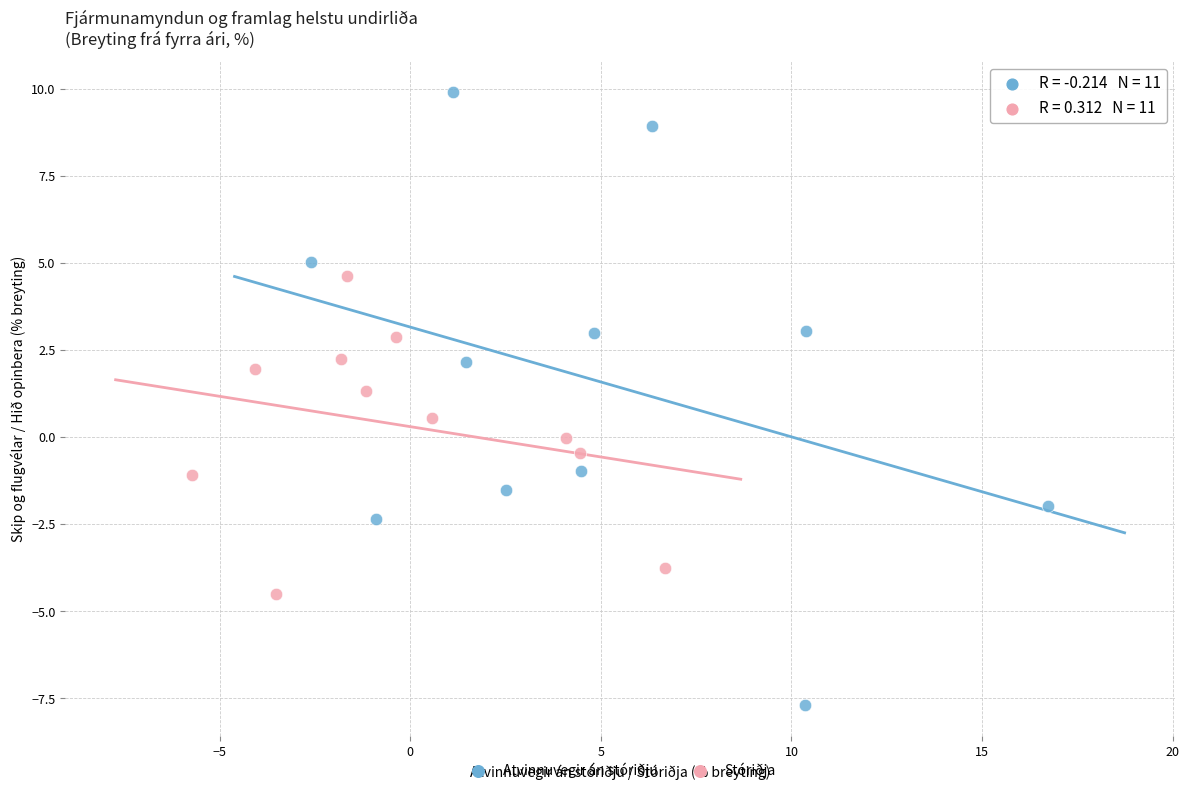

Which series reaches the minimum Y coordinate?

Atvinnuvegir án stóriðju